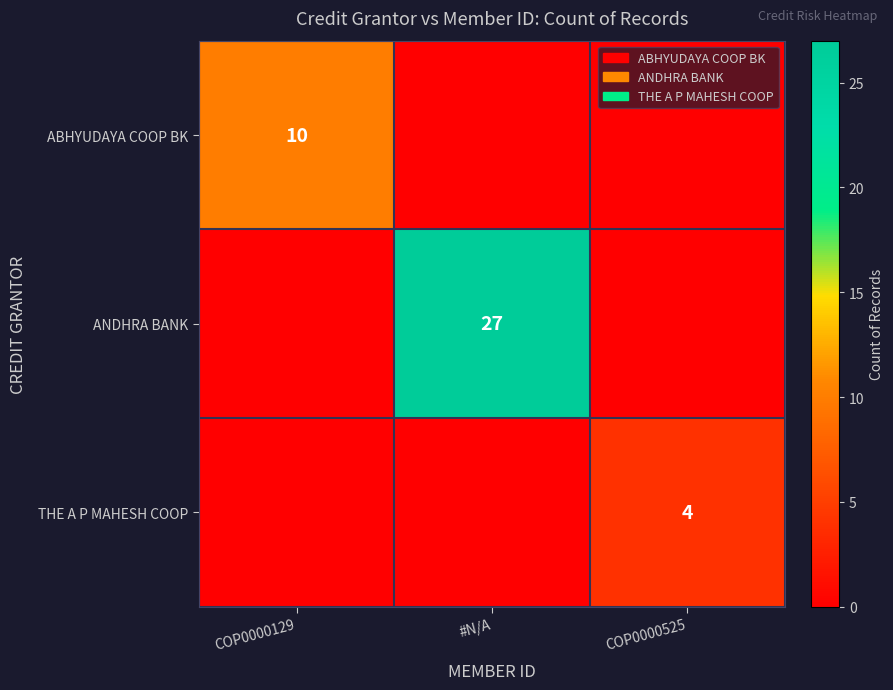

At which category is the sum across all series the highest?

#N/A